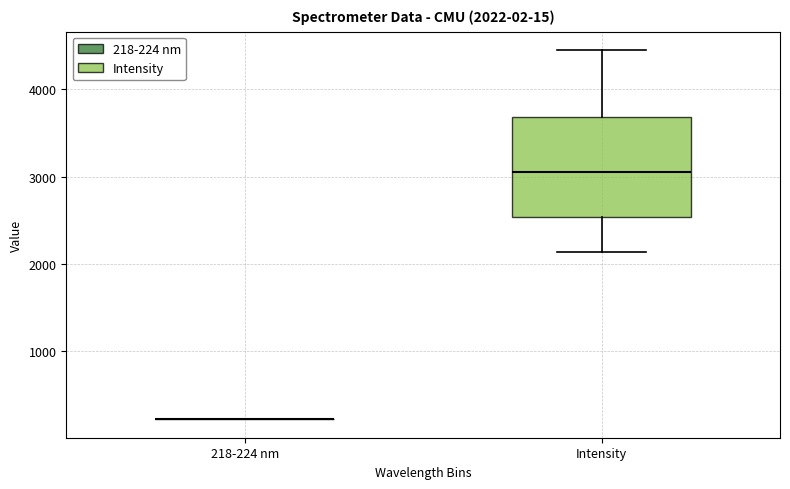

Which box is the tallest, from its lower edge to its upper edge?

Intensity